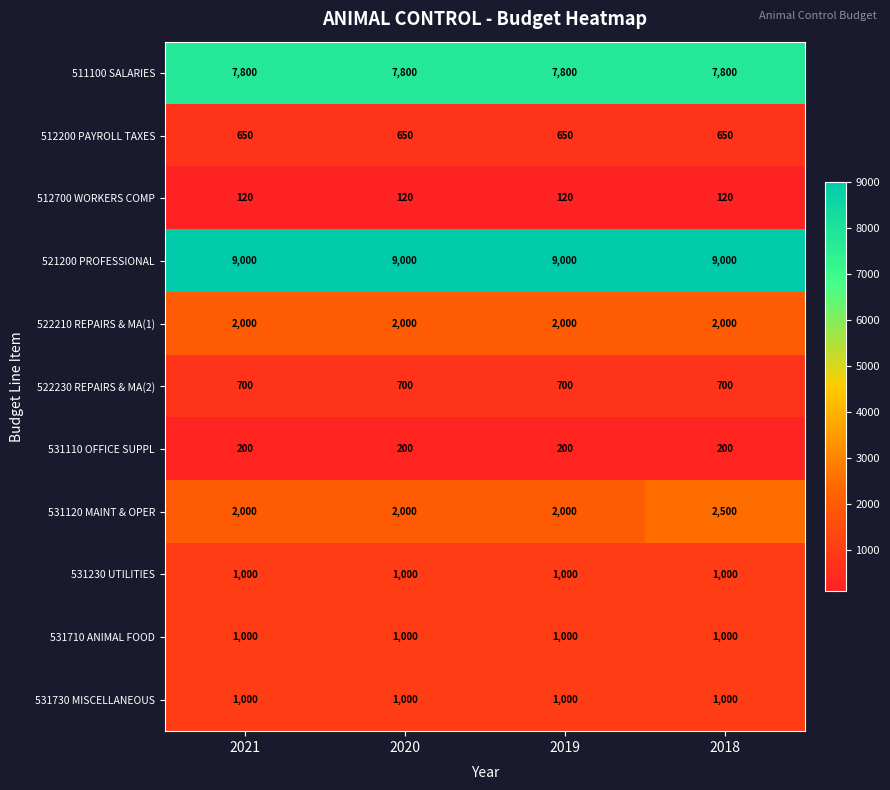

How many categories are shown in the chart?

4